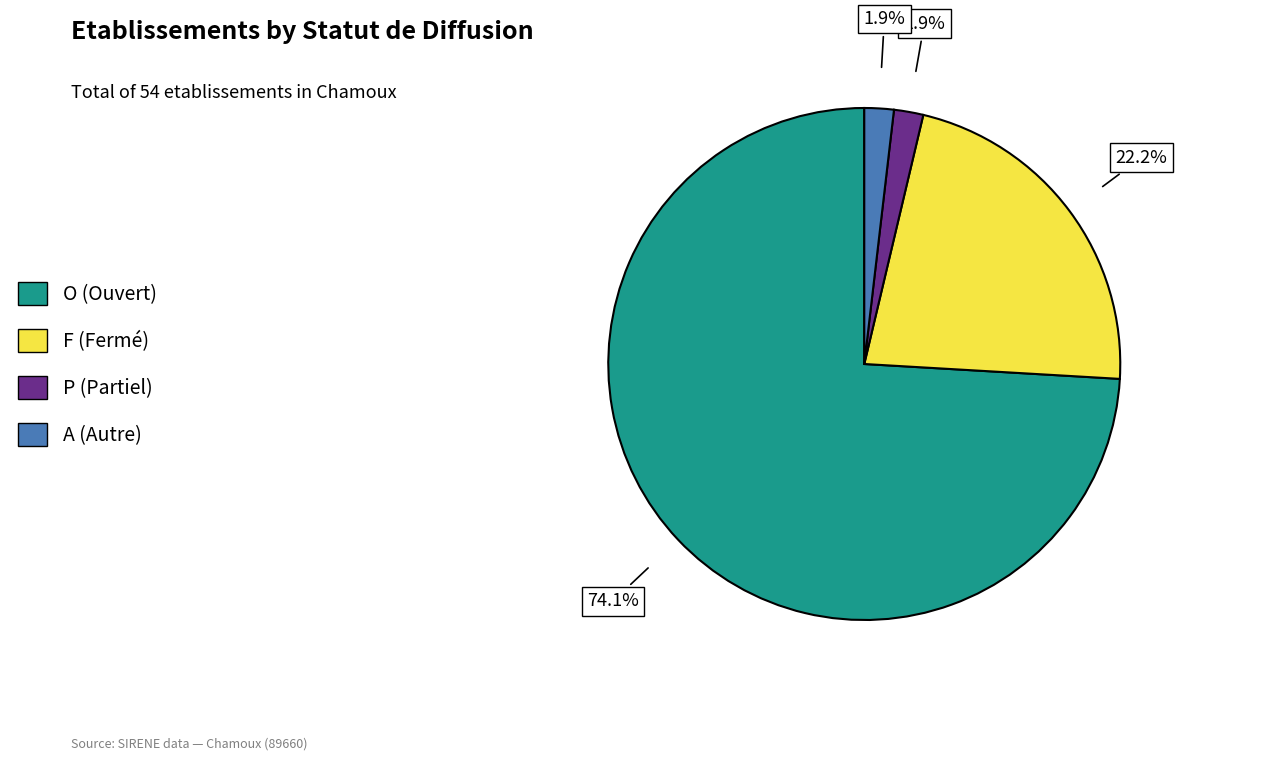

Combined, do F and O account for over 50%?

Yes